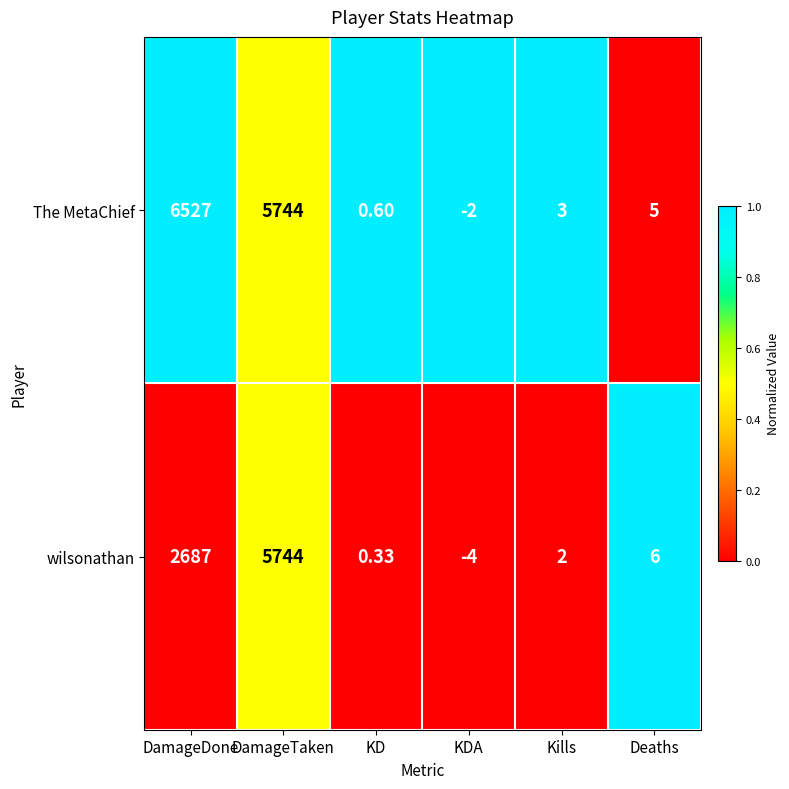

At which category does the chart reach its peak across all series?

DamageDone